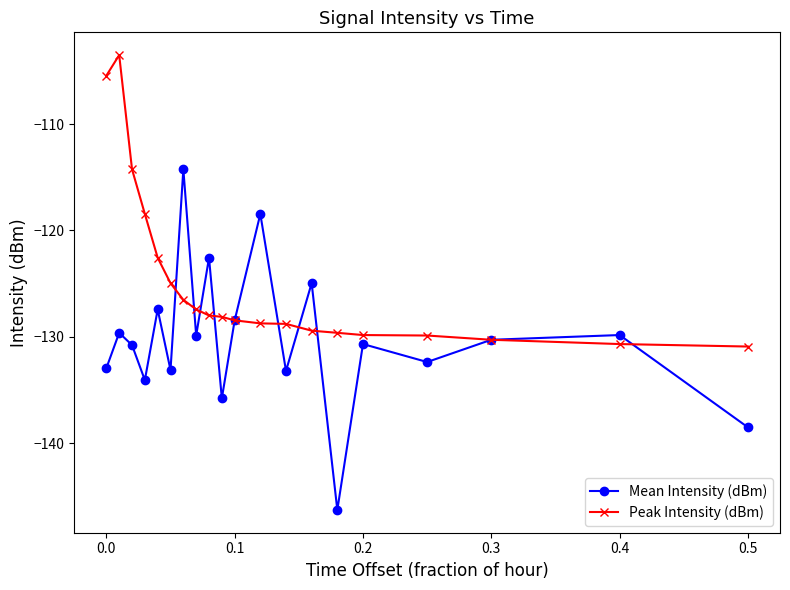

True or false: Peak Intensity (dBm) has more than 0 points higher than both neighbors.

True